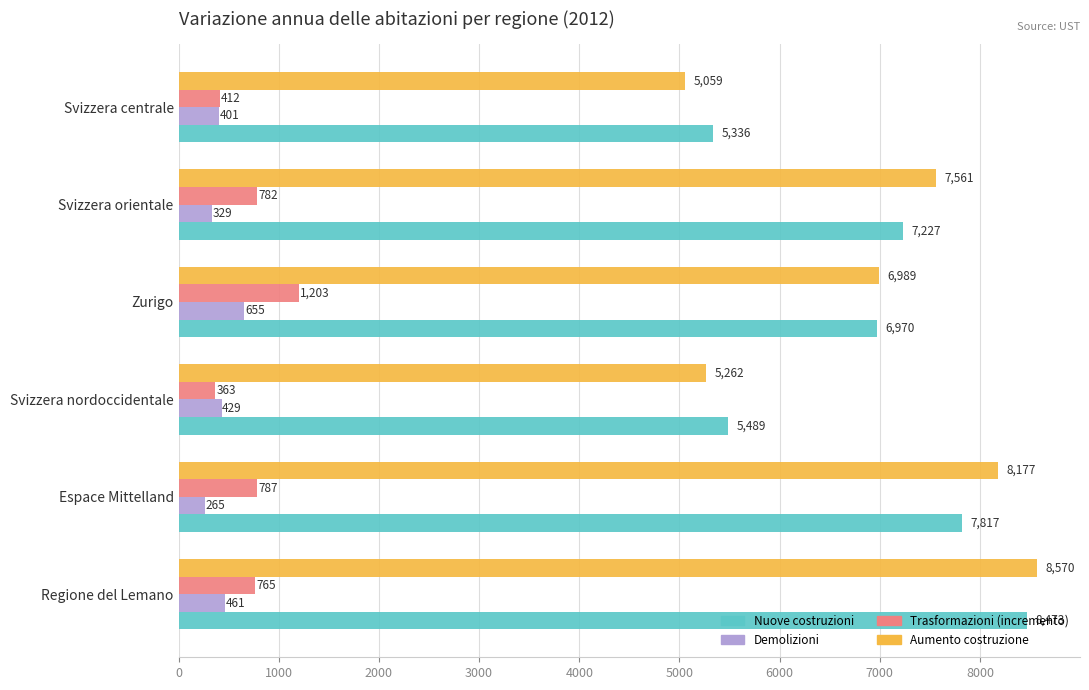

What is the average value of the Trasformazioni (incremento) series?

719